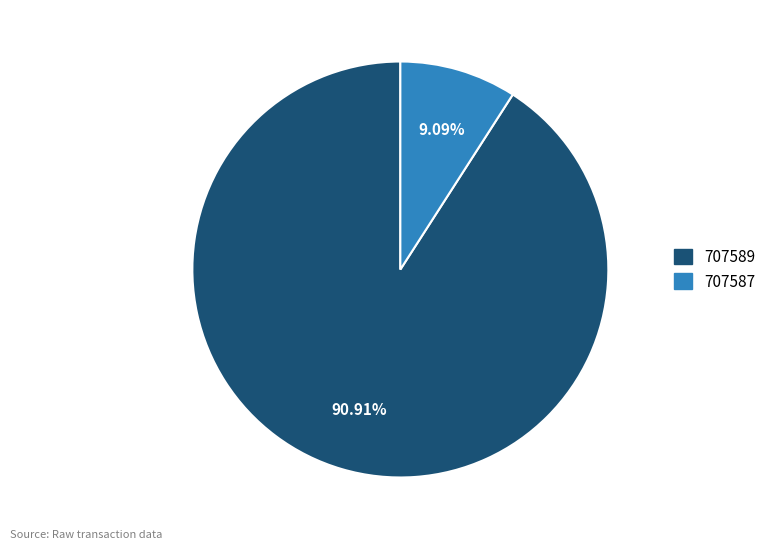

What percentage is NOT represented by 707589?

9.1%